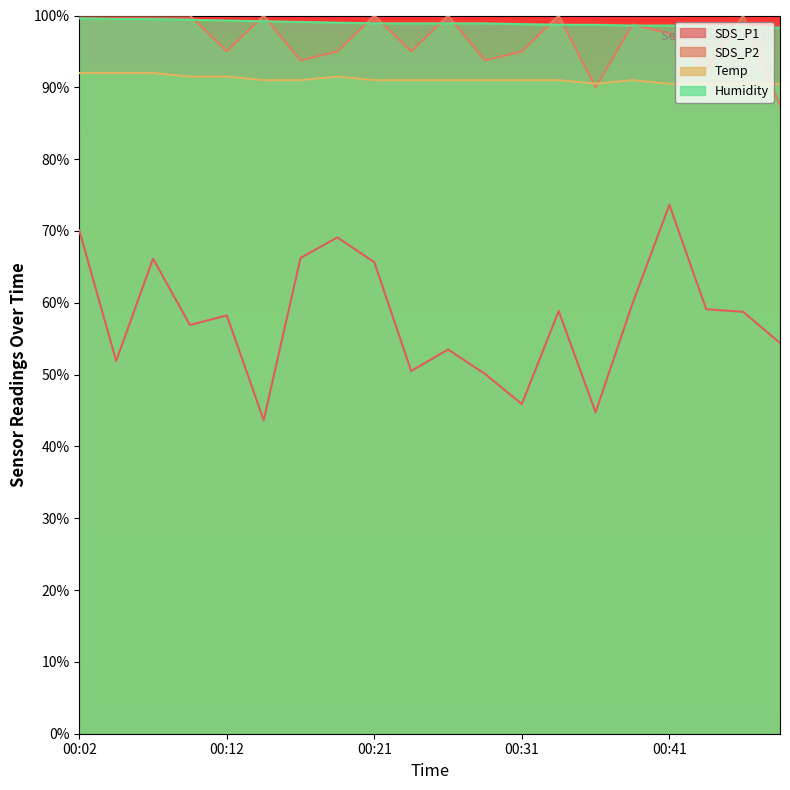

What are all the series names shown in the legend?

SDS_P1, SDS_P2, Temp, Humidity